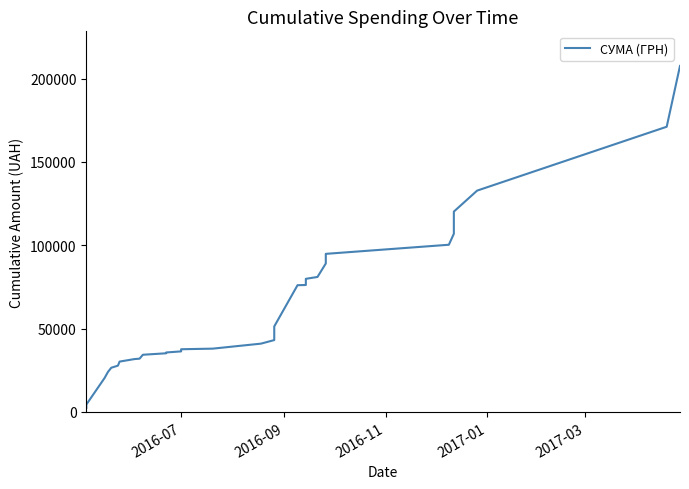

Does the chart display data point markers on the line(s)?

No